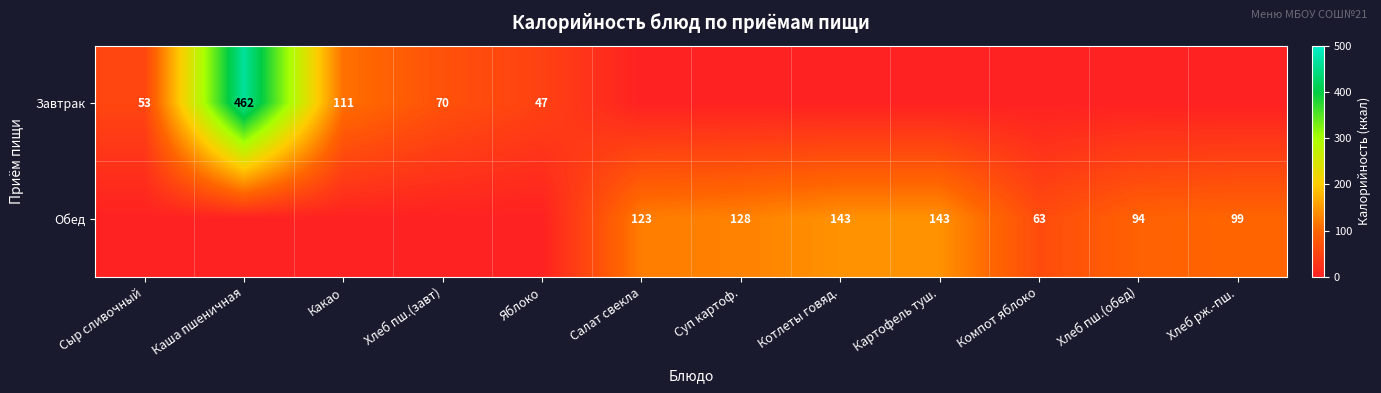

Which category has the highest value across all series?

Каша пшеничная